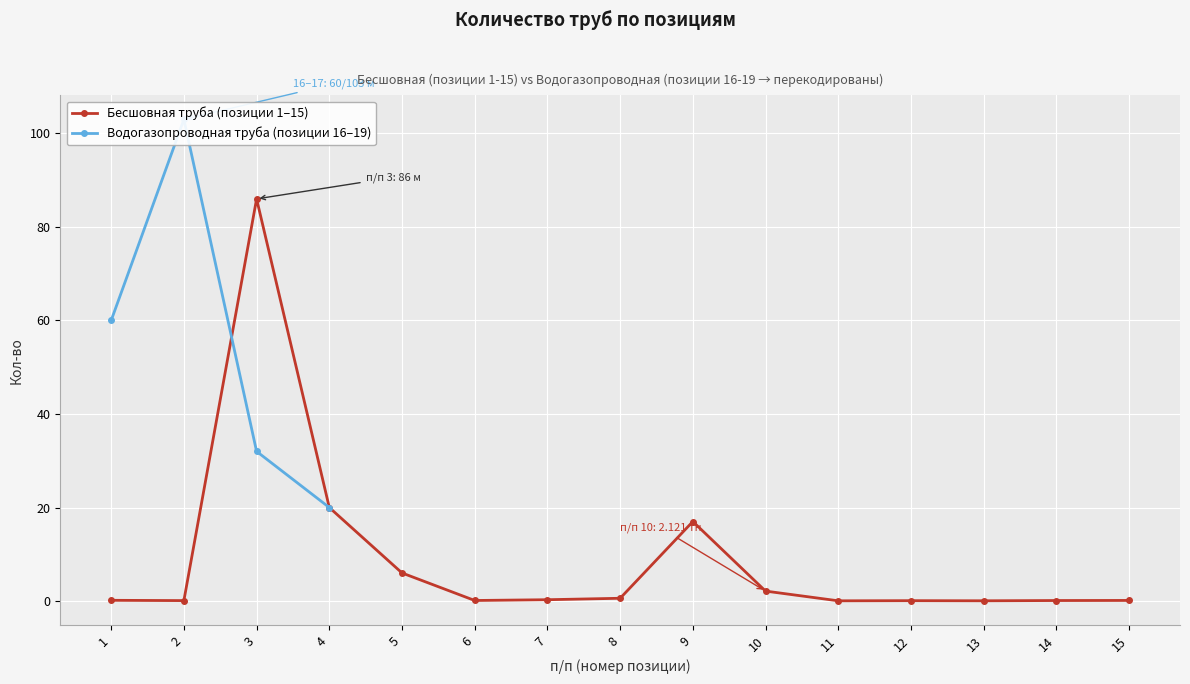

At which label is the value closest to 43?

4